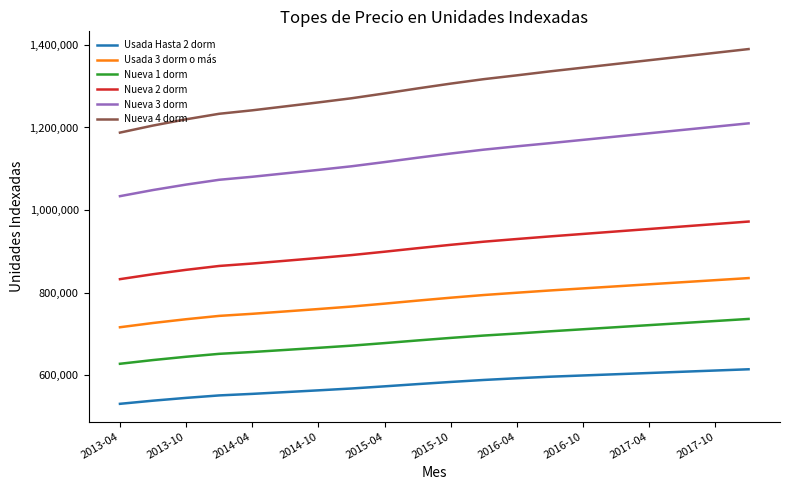

List the series in order of their peak value, lowest first.

Usada Hasta 2 dorm, Nueva 1 dorm, Usada 3 dorm o más, Nueva 2 dorm, Nueva 3 dorm, Nueva 4 dorm